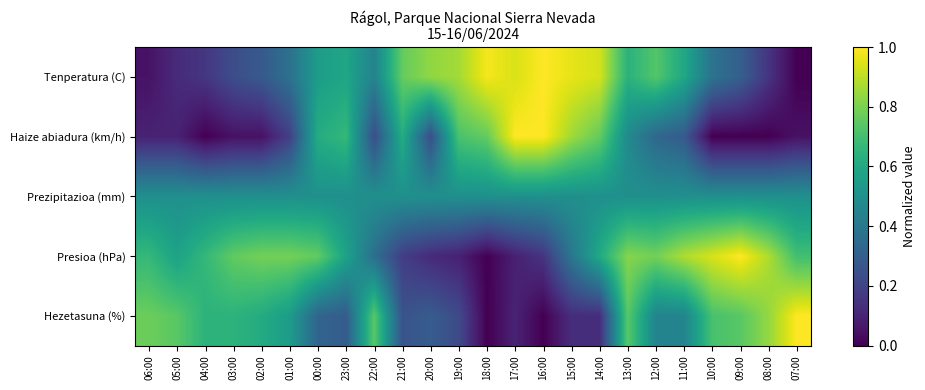

What is the total value across all series at 17:00?

2.6